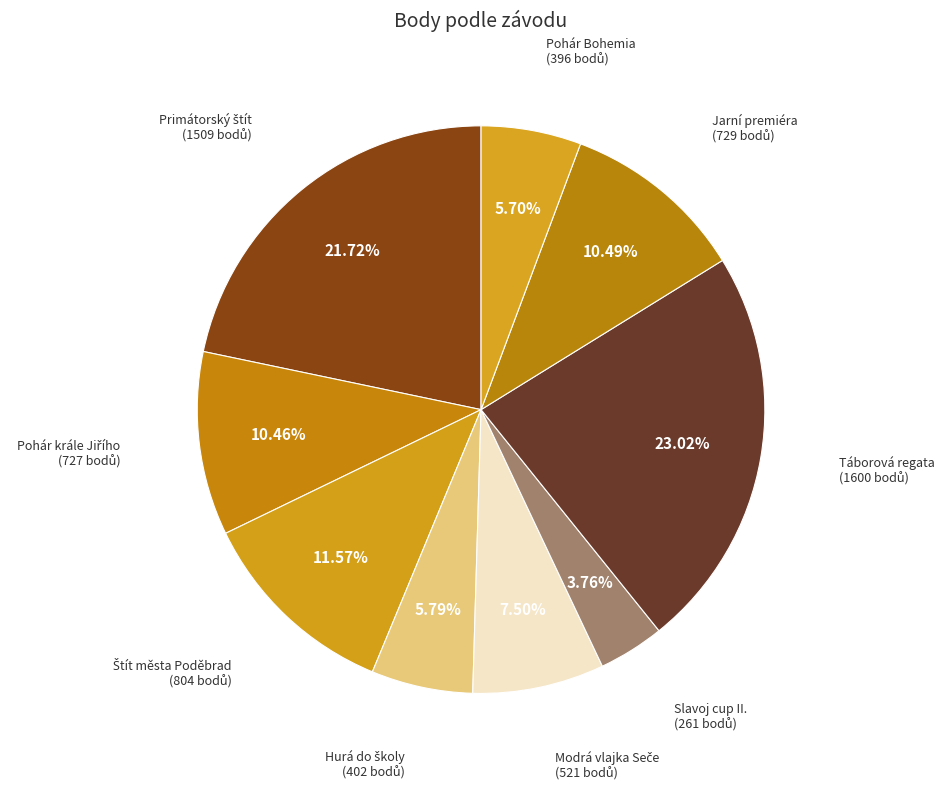

Count the number of slices in the pie.

9